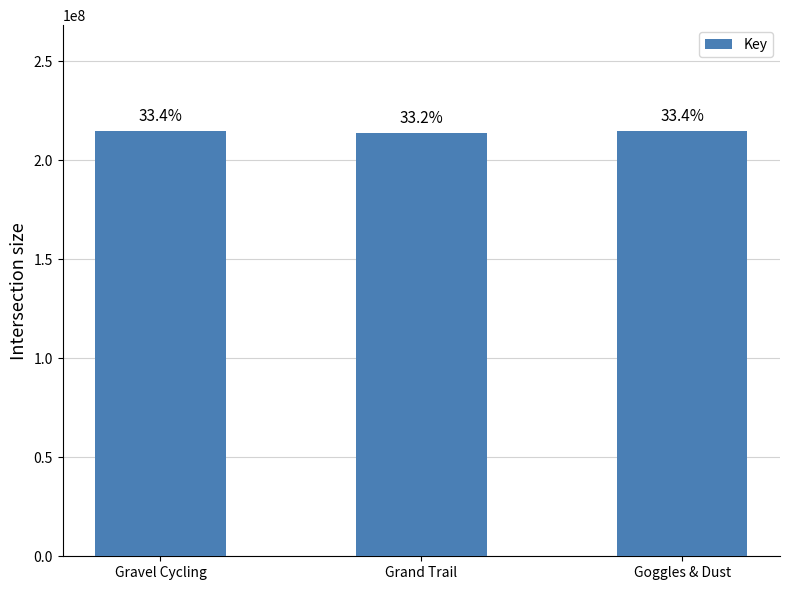

What is the change in value from Grand Trail to Goggles & Dust?

+803989